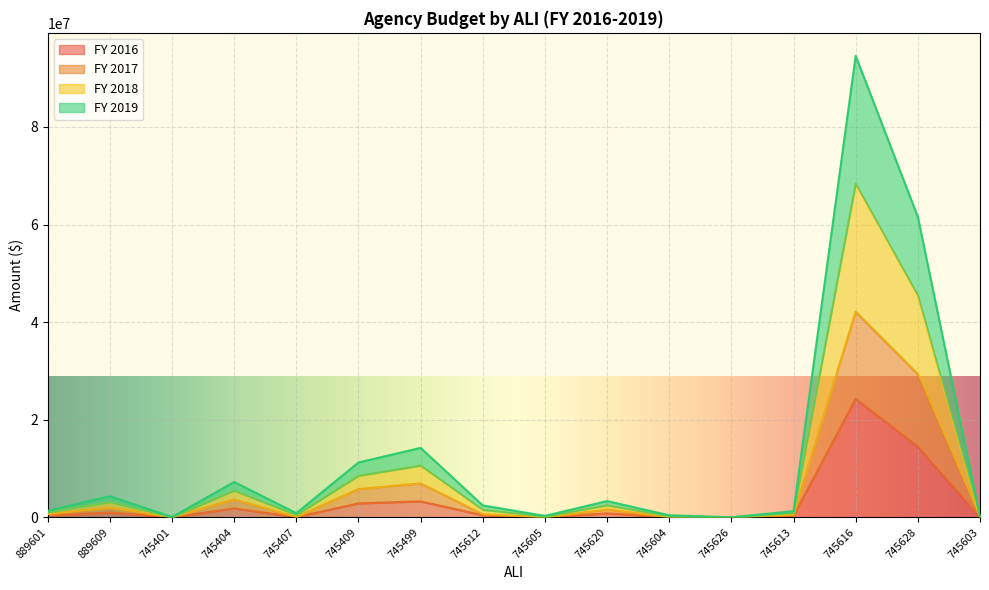

The value of FY 2017 at 745626 is 0.0. True or false?

True